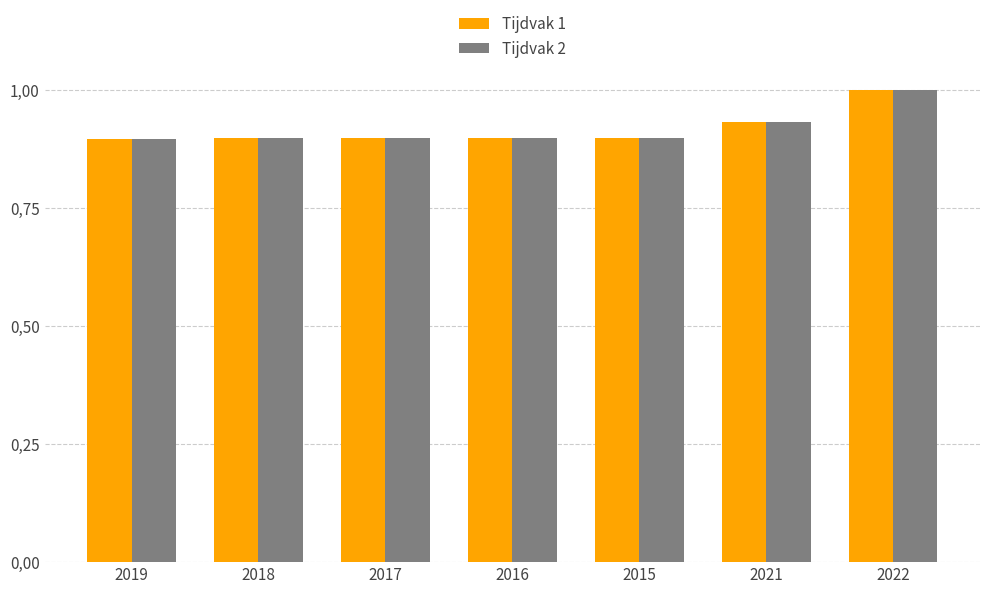

What are all the series names shown in the legend?

Tijdvak 1, Tijdvak 2